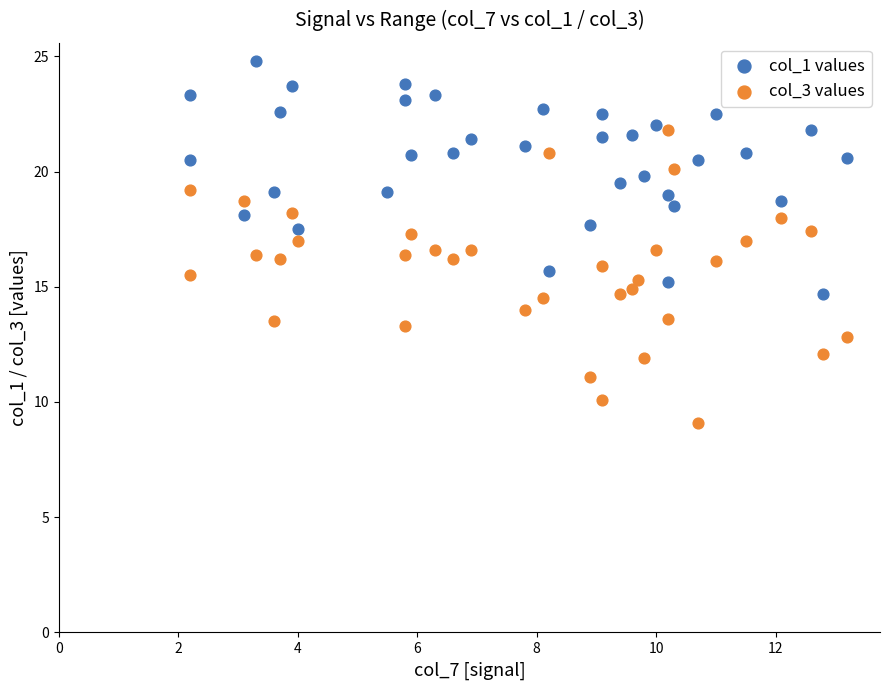

Which series has the largest Y range (max minus min)?

col_3 values